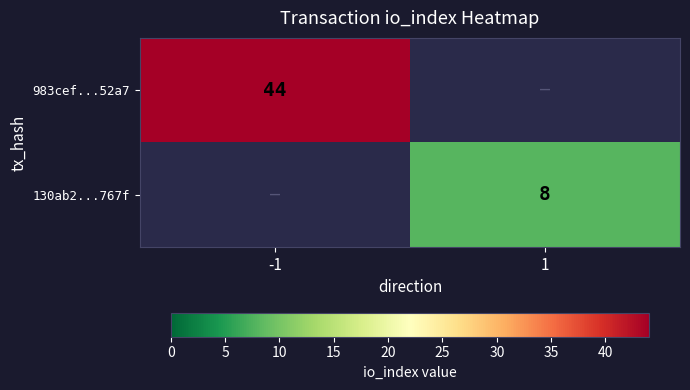

Is it true that 130ab2...767f equals 8 at 1?

True